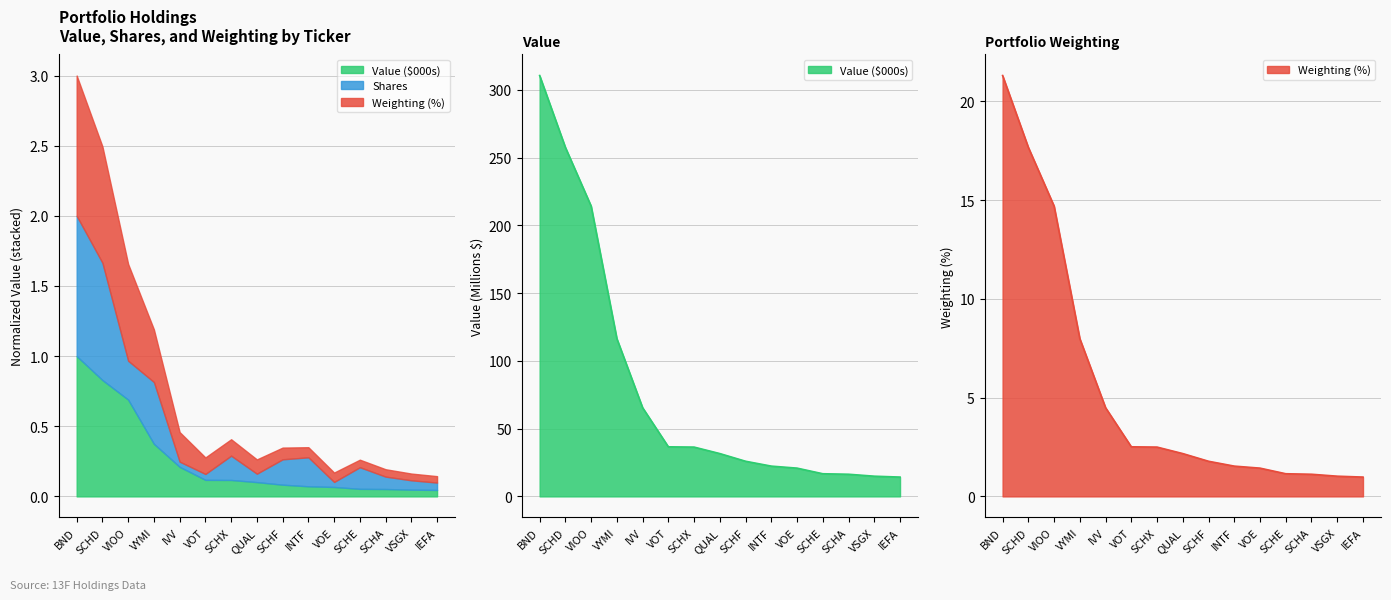

What is the sum of all Value ($000s) values?

1199.8